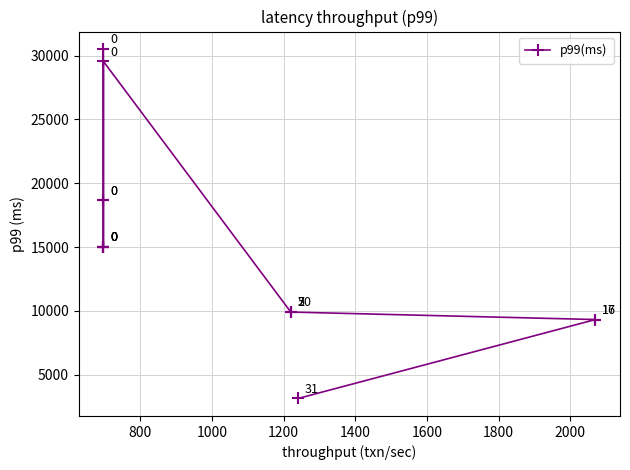

The value at 1400 is 20224.1. True or false?

False